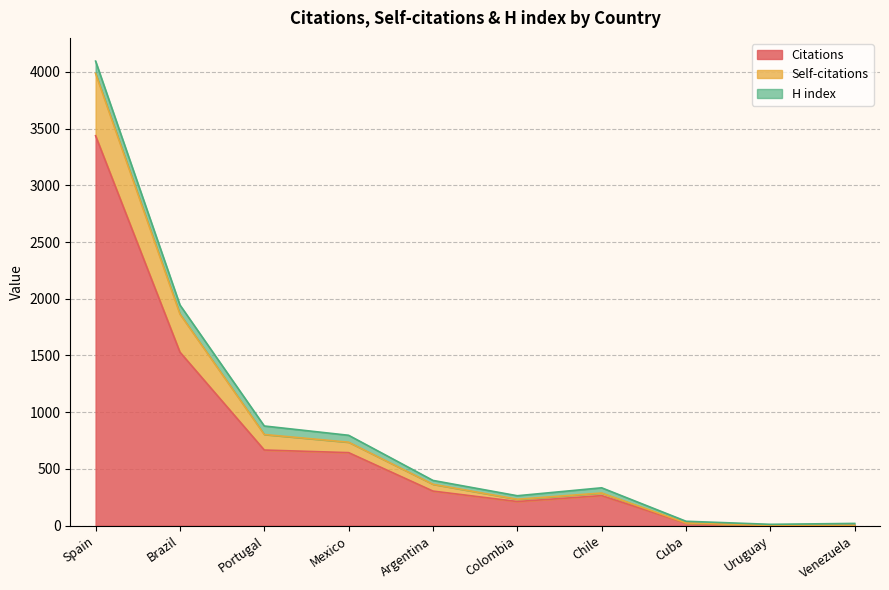

At how many categories does at least one series exceed 2571?

1